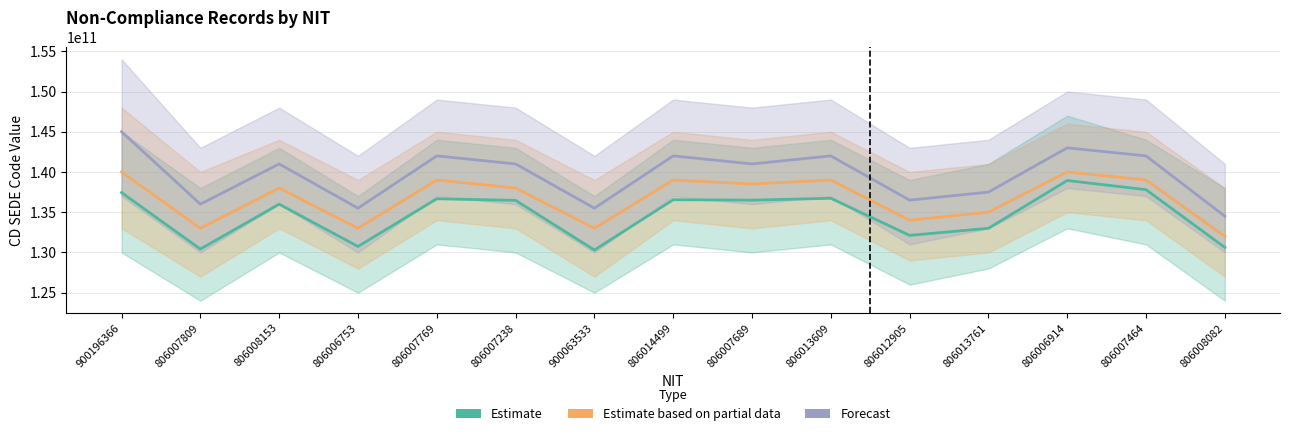

Is the value of Estimate based on partial data at 806007689 greater than the value of Forecast at 806007809?

Yes